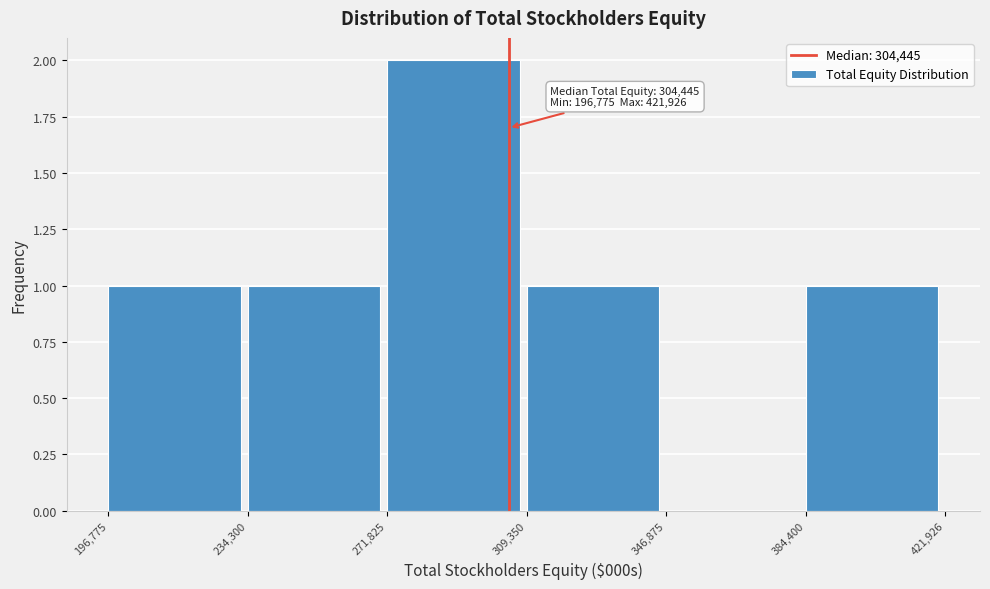

Which range on the x-axis has the tallest bar?

271,825 to 309,350